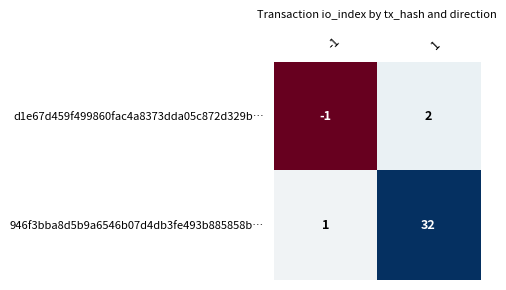

At how many categories does at least one series exceed 13?

1